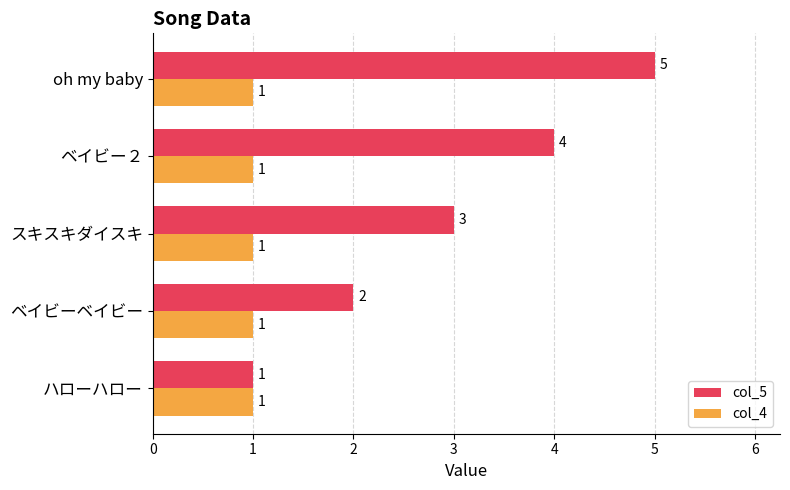

Which series has the largest total across all categories?

col_5